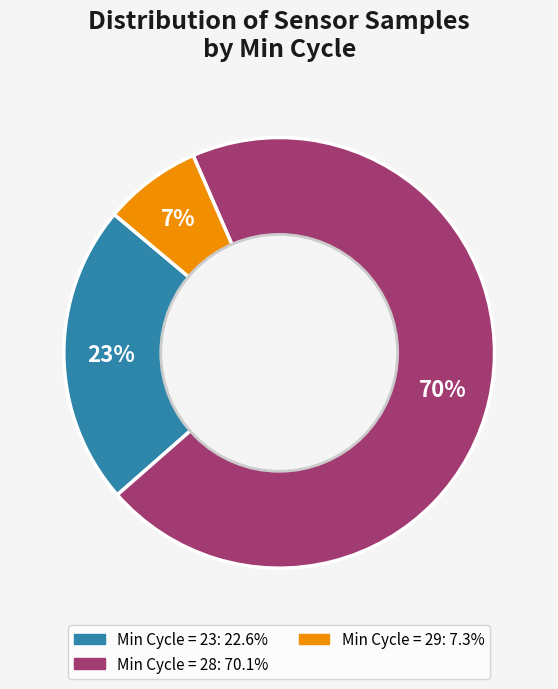

Is there a majority slice in this chart?

Yes